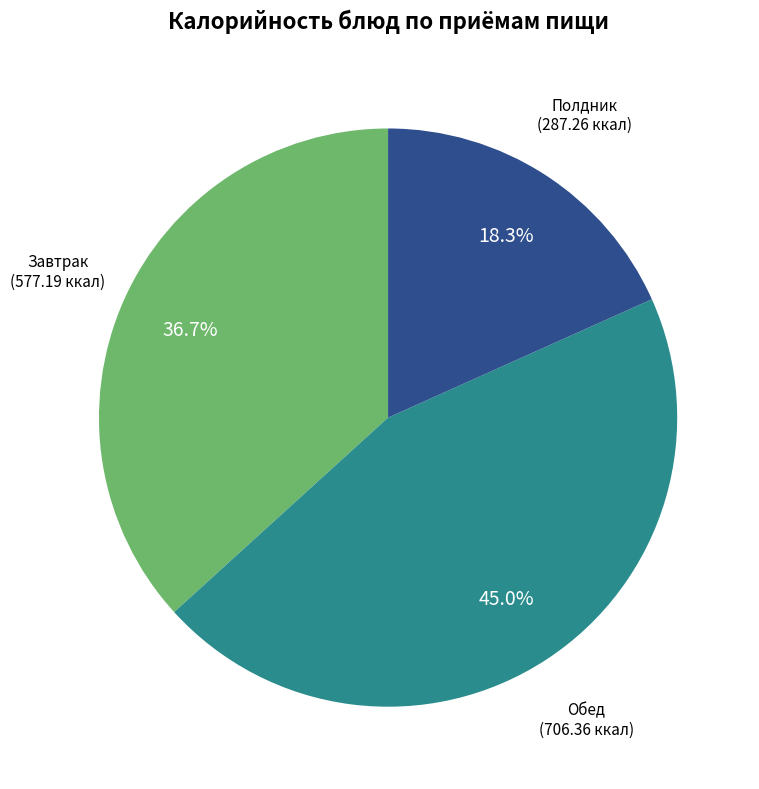

To the nearest percent, what is the average slice percentage?

33%